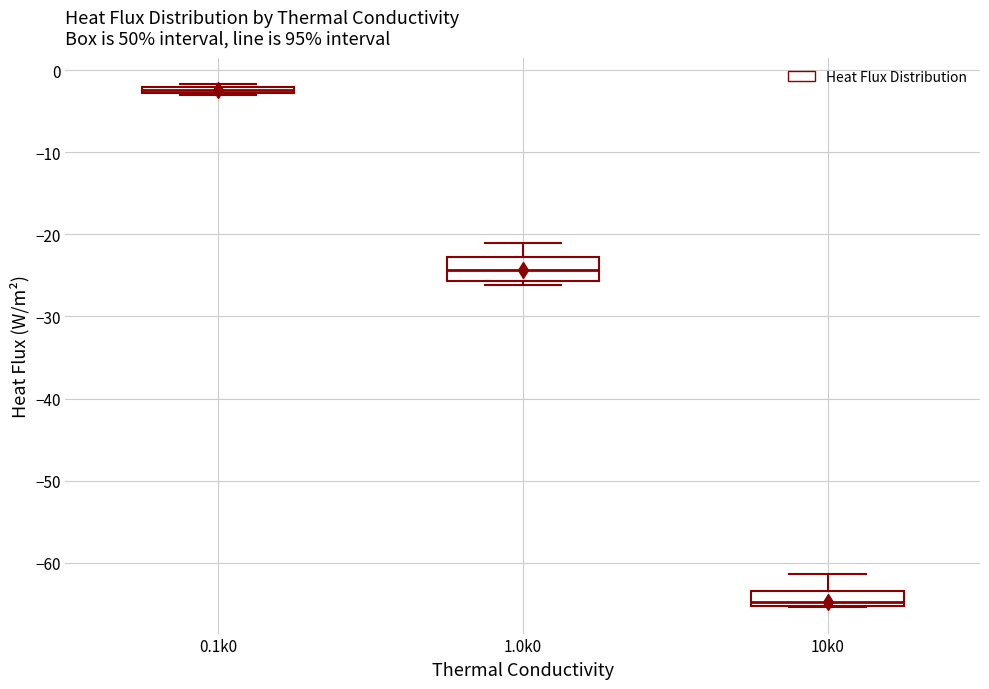

Comparing the boxes themselves (not the whiskers), which one is the tallest?

1.0k0